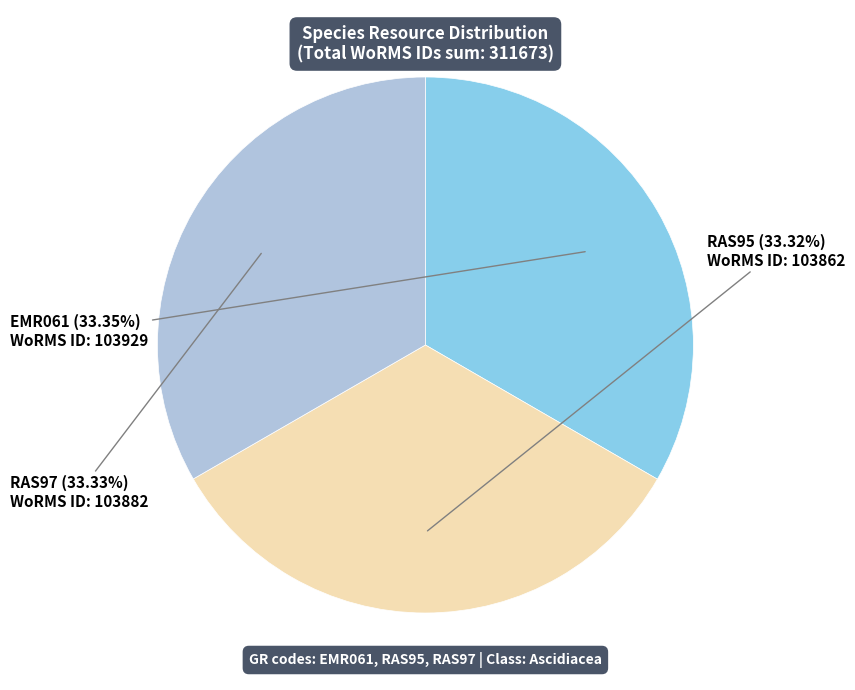

Approximately how many times larger is the value at EMR061 compared to RAS95?

1.0